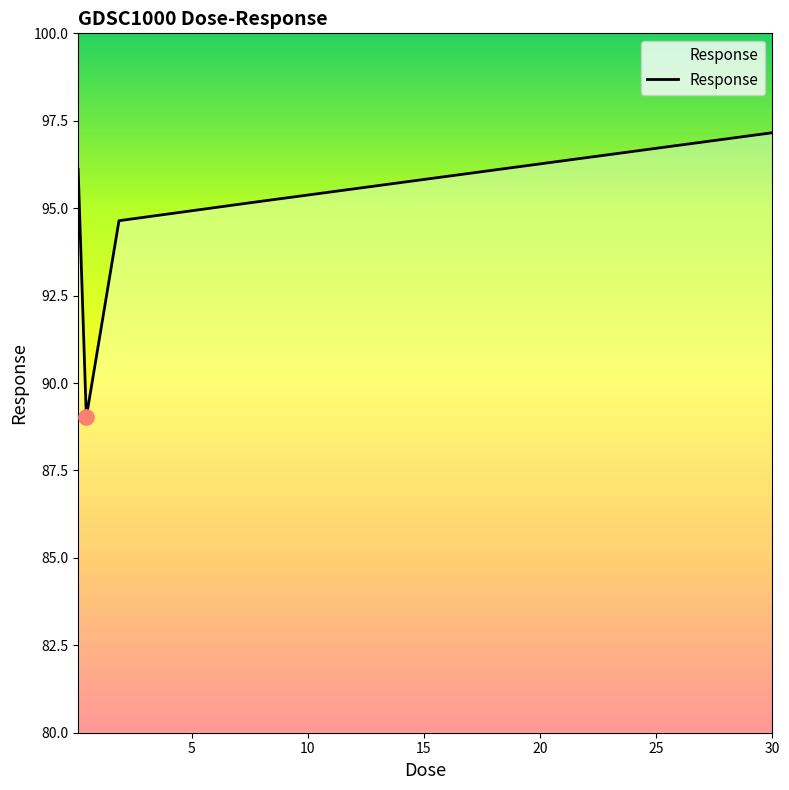

What is the sum of all values?

472.1